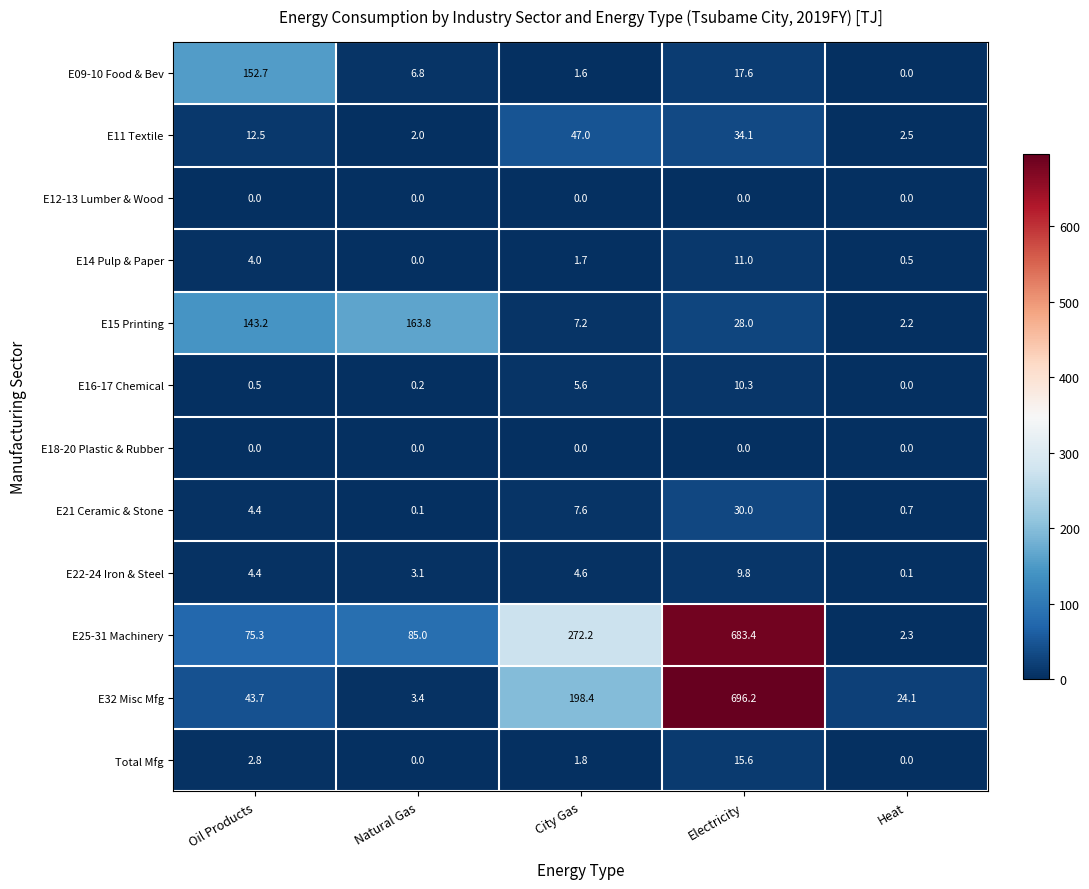

Which label corresponds to the largest value in the chart?

Electricity